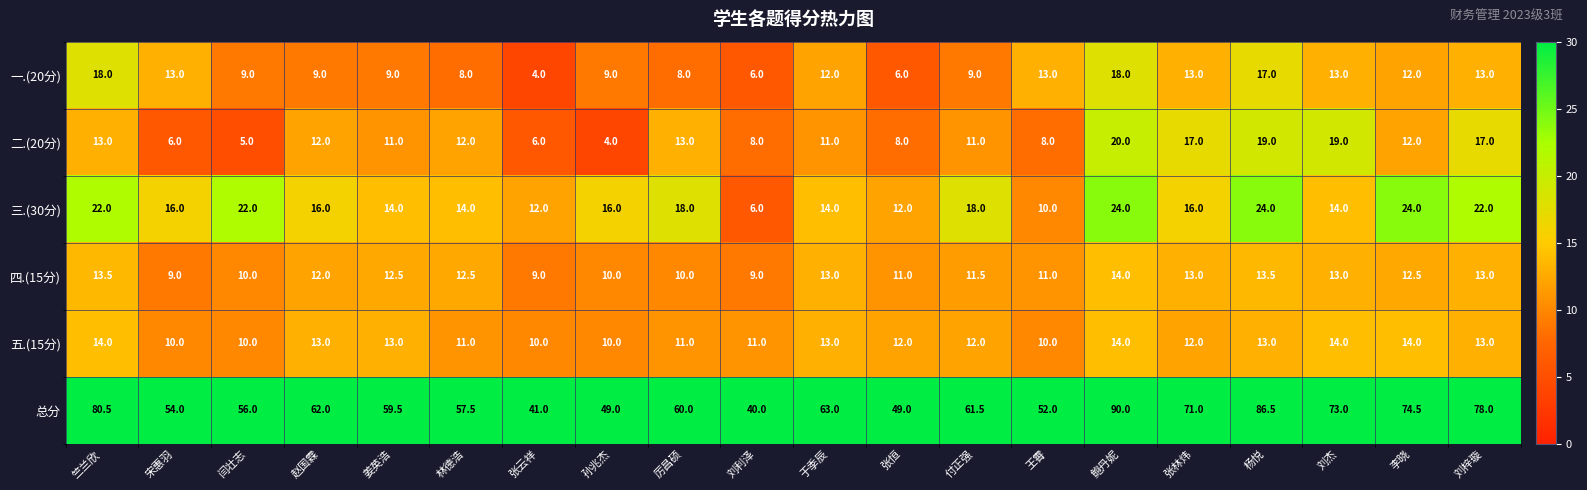

Which series has the largest range (max minus min)?

总分